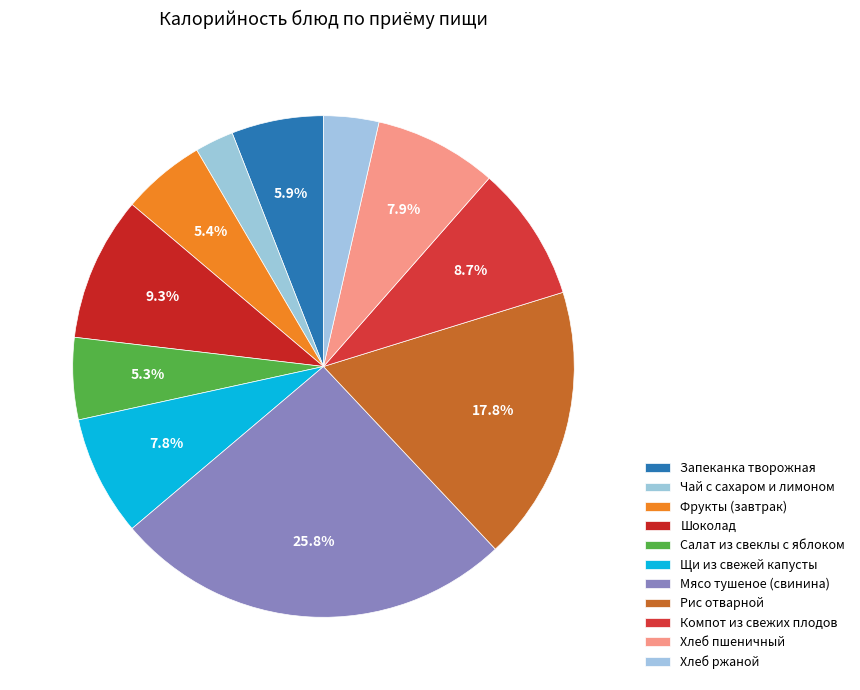

Is there a majority slice in this chart?

No